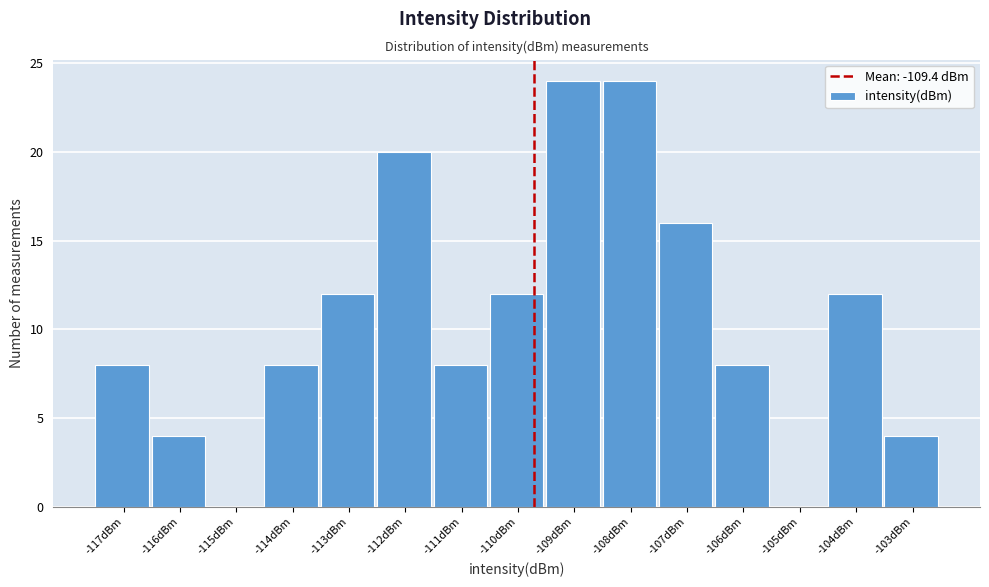

Reading left to right, transcribe all the data shown in this chart.

-117dBm=8	-116dBm=4	-115dBm=0	-114dBm=8	-113dBm=12	-112dBm=20	-111dBm=8	-110dBm=12	-109dBm=24	-108dBm=24	-107dBm=16	-106dBm=8	-105dBm=0	-104dBm=12	-103dBm=4